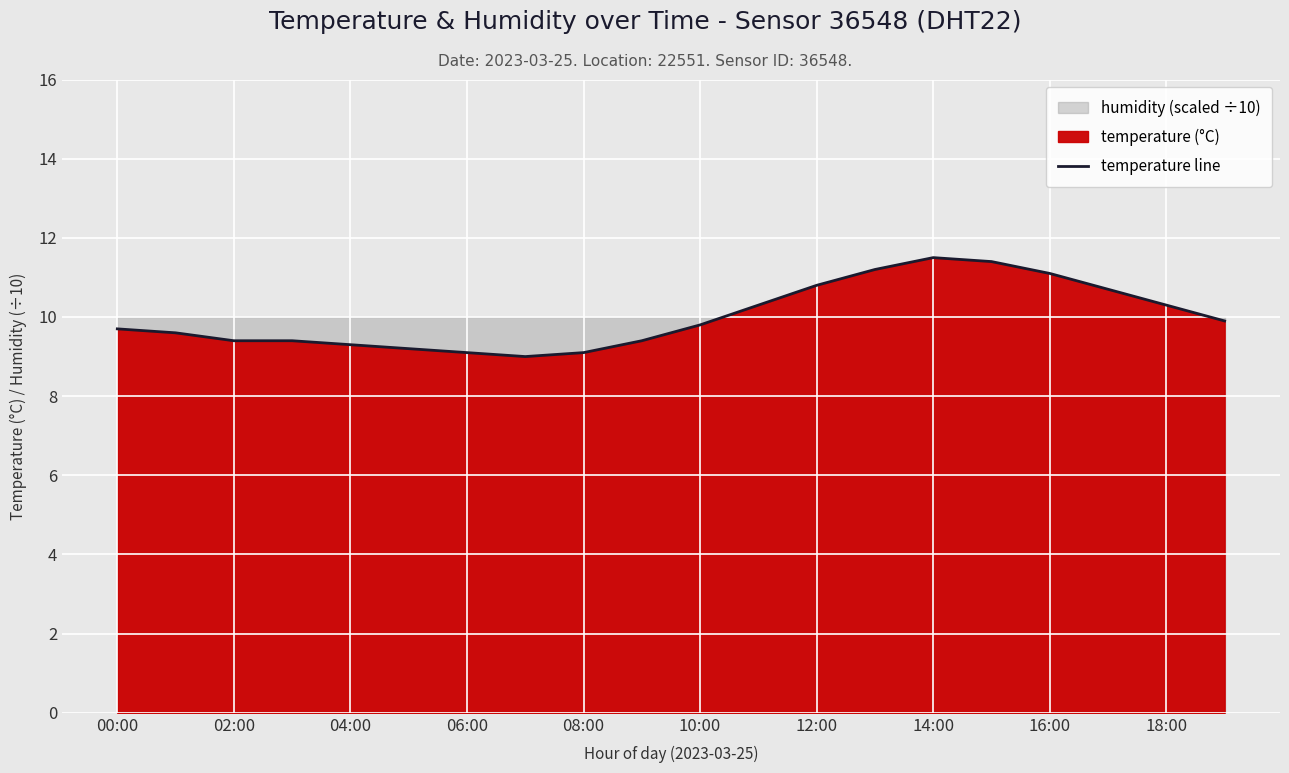

The value of temperature line at 02:00 is 9.4. True or false?

True